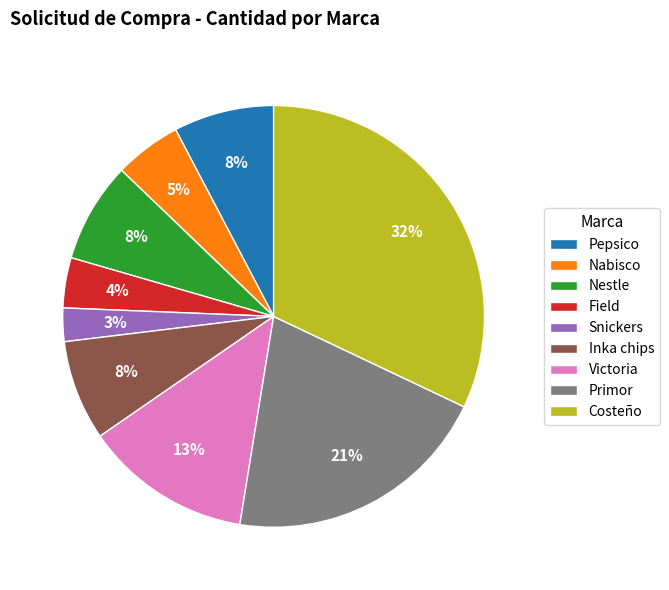

Is Snickers the majority of the pie?

No